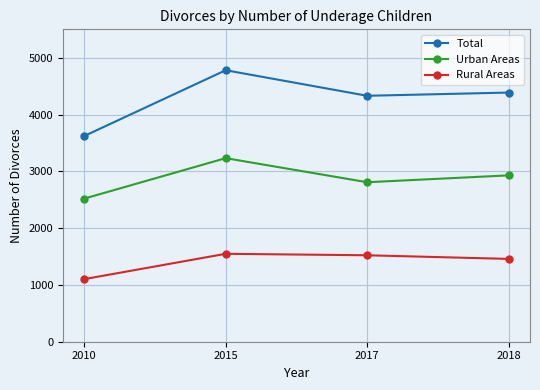

What is the highest value of the Rural Areas series?

1548